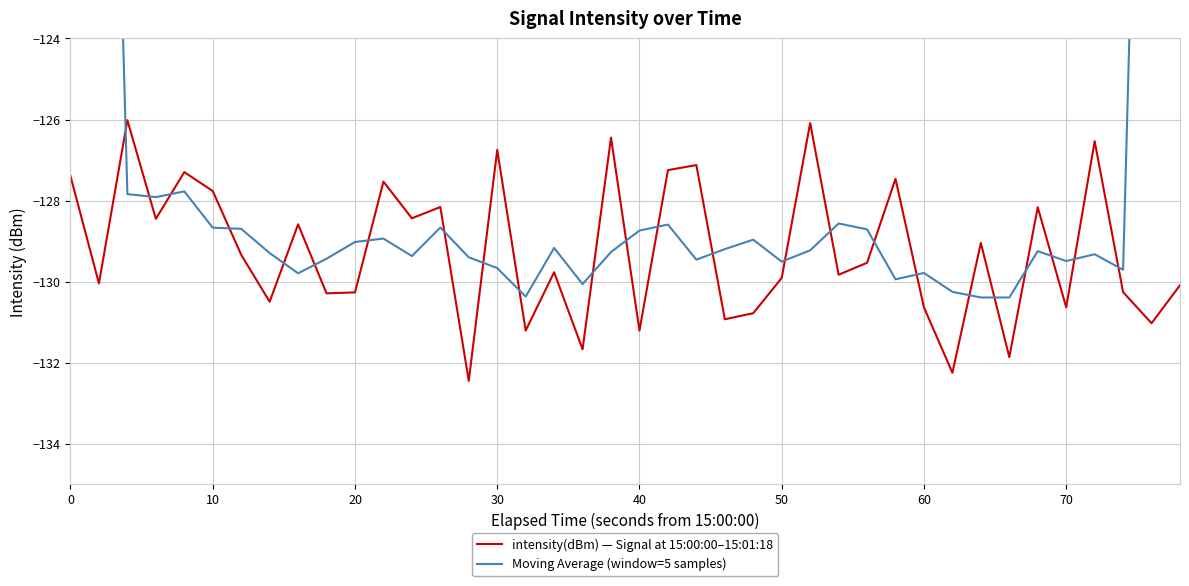

How many series are shown in this chart?

2